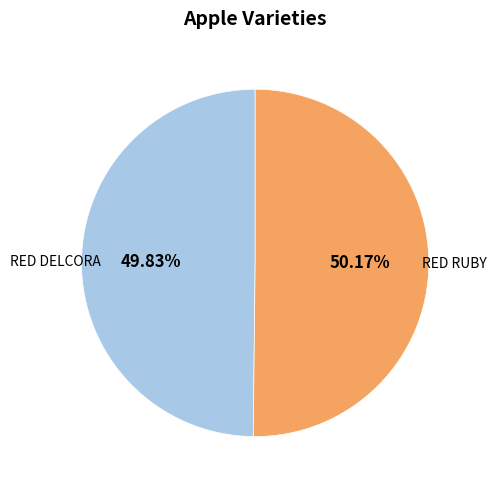

Do RED RUBY and RED DELCORA together represent more than half of the pie?

Yes